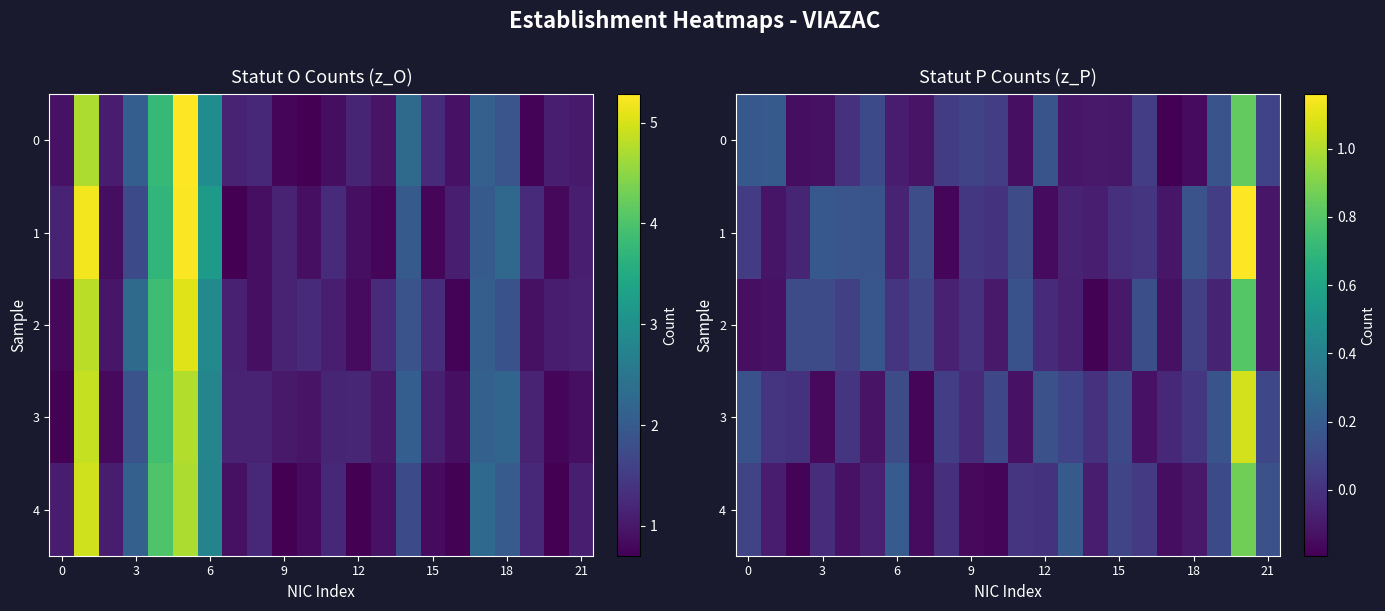

How many values in the 3 series exceed 0?

15